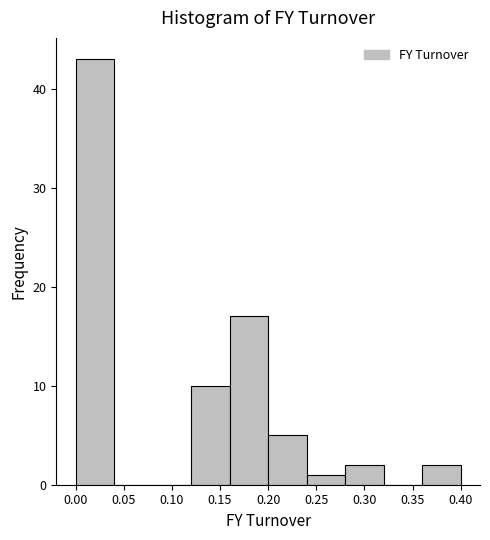

Reading left to right, list every bar in this chart as the range it spans on the x-axis followed by its height. The values are not printed on the chart, so give them approximately, as read against the axis.

0.00 to 0.04: 43
0.04 to 0.08: 0
0.08 to 0.12: 0
0.12 to 0.16: 10
0.16 to 0.20: 17
0.20 to 0.24: 5
0.24 to 0.28: 1
0.28 to 0.32: 2
0.32 to 0.36: 0
0.36 to 0.40: 2